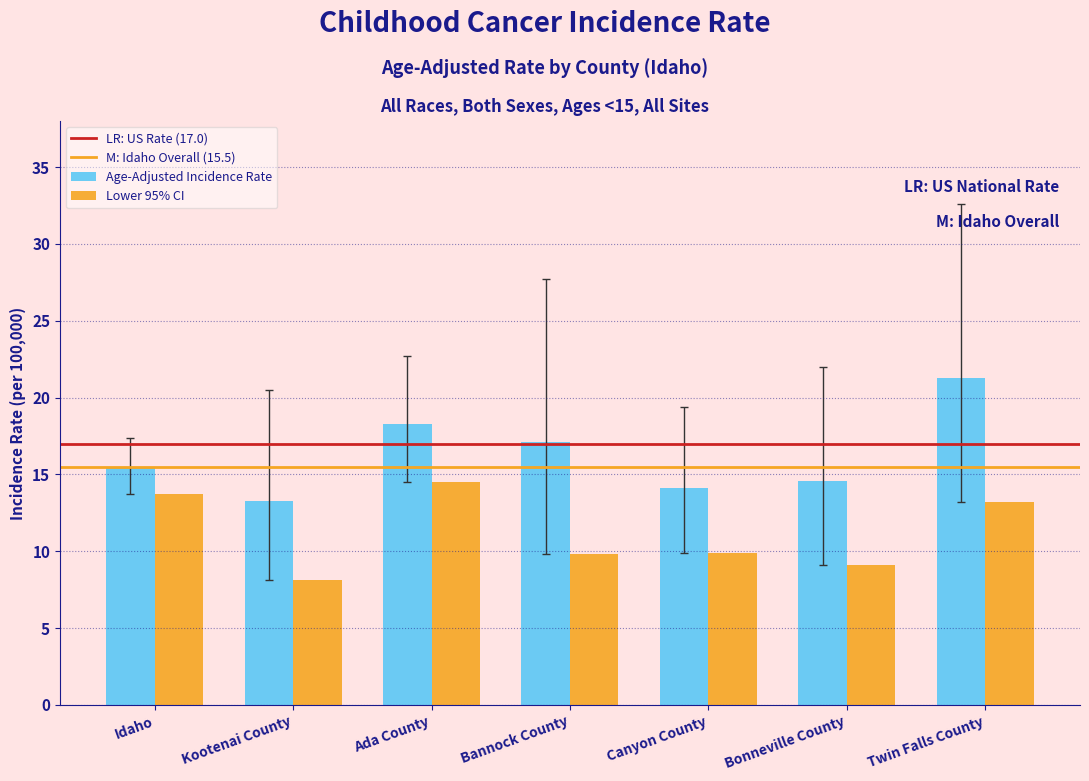

What is the difference between the maximum and minimum values in the Lower 95% CI series?

6.4